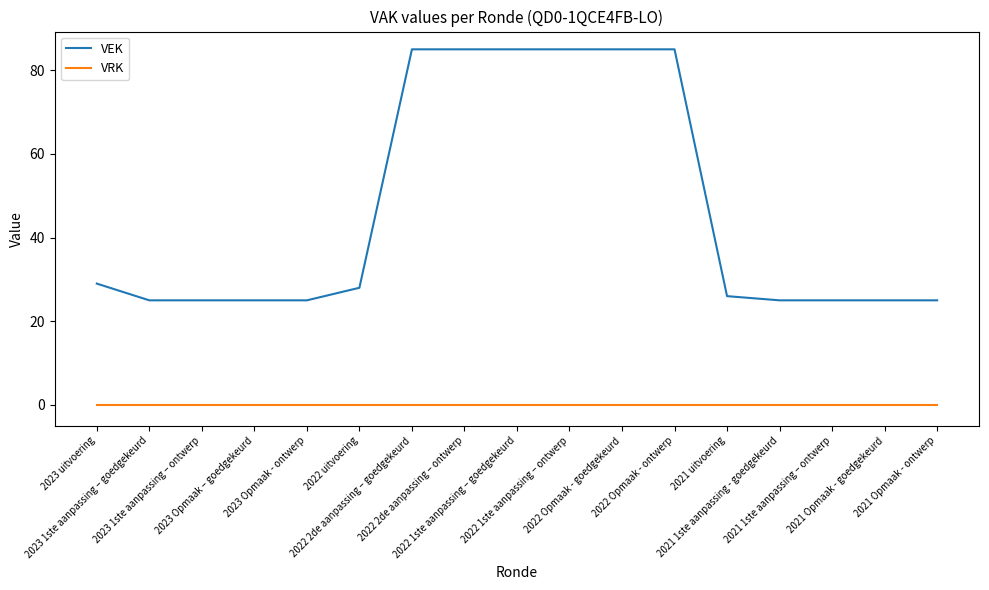

What is the sum of the VEK values at 2022 Opmaak - ontwerp and 2023 1ste aanpassing – goedgekeurd?

110